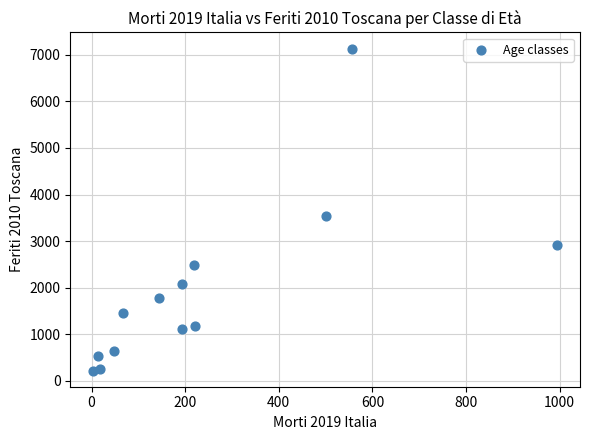

What Y value in the scatter plot is closest to 3676?

3537